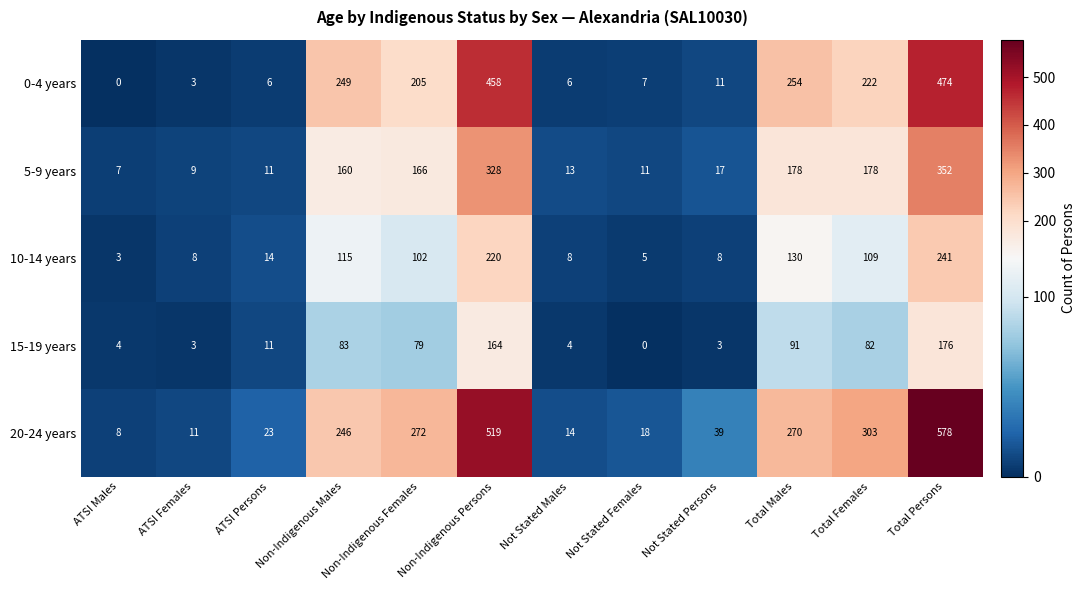

At which category is the sum across all series the highest?

Total Persons